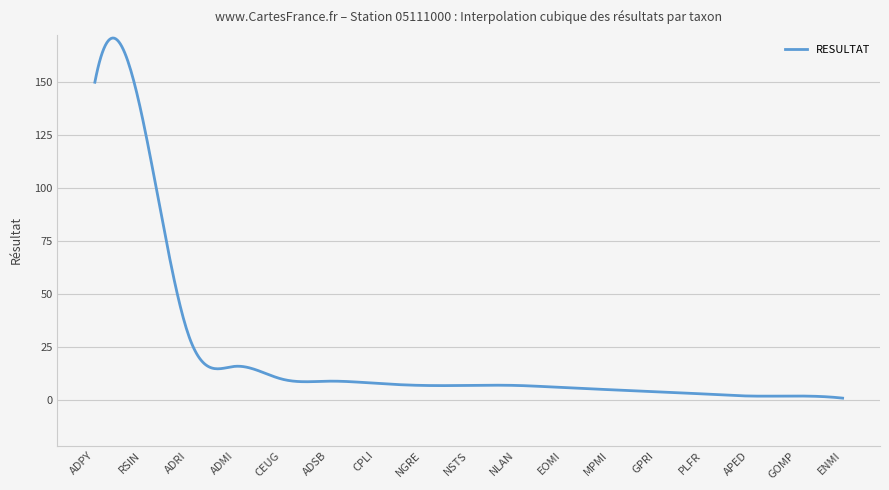

What is the difference between the maximum and minimum values?

169.9